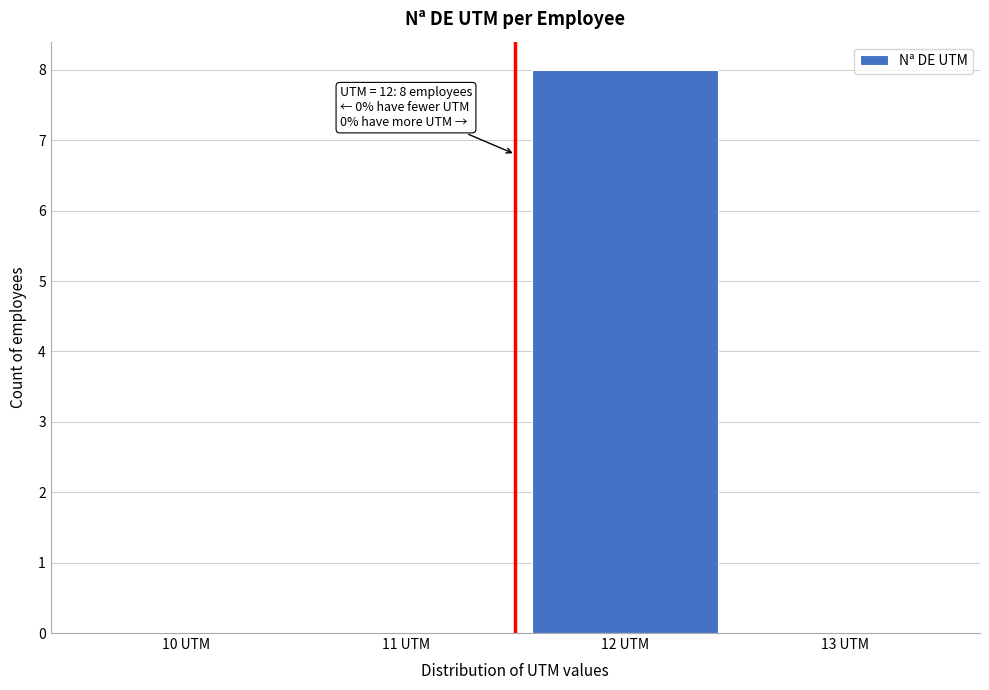

Reading right to left, what are all the values shown in this chart?

13 UTM=0	12 UTM=8	11 UTM=0	10 UTM=0